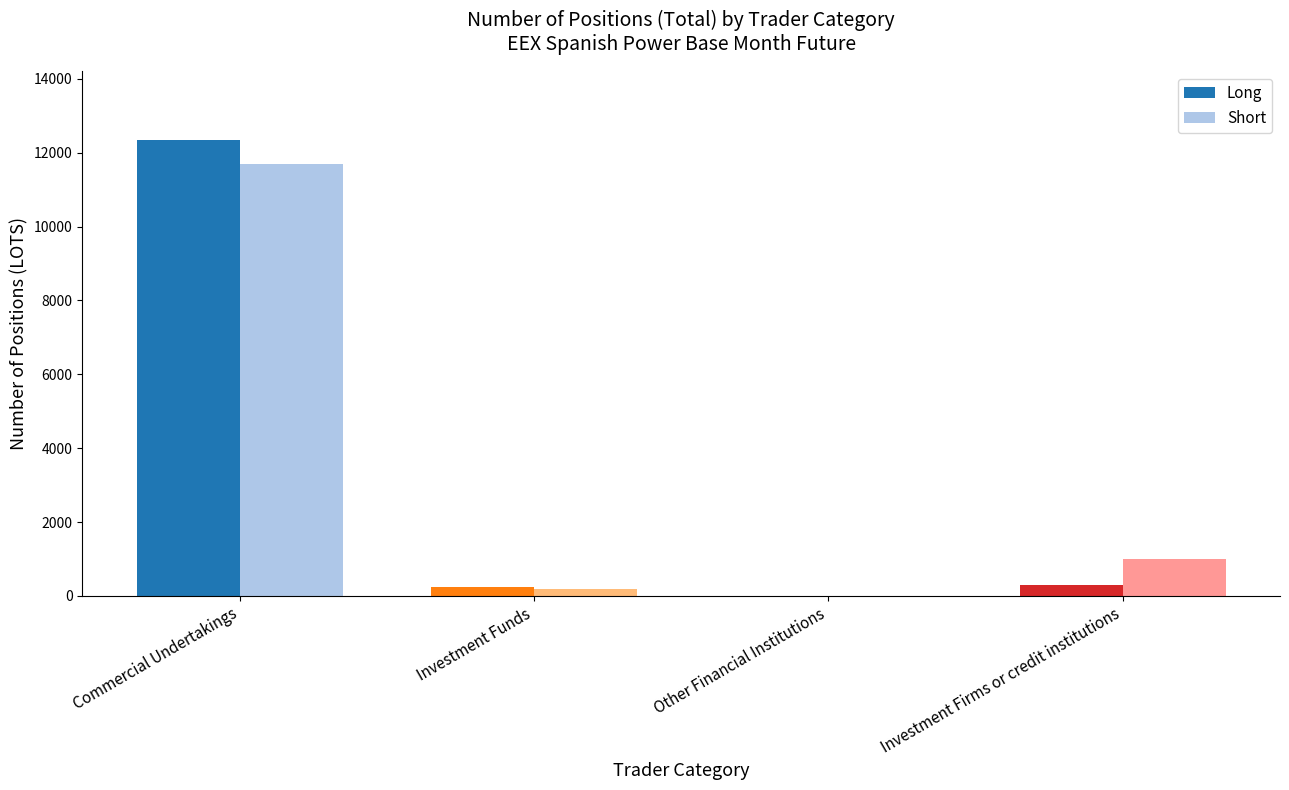

How many positive values does the Long series have?

3